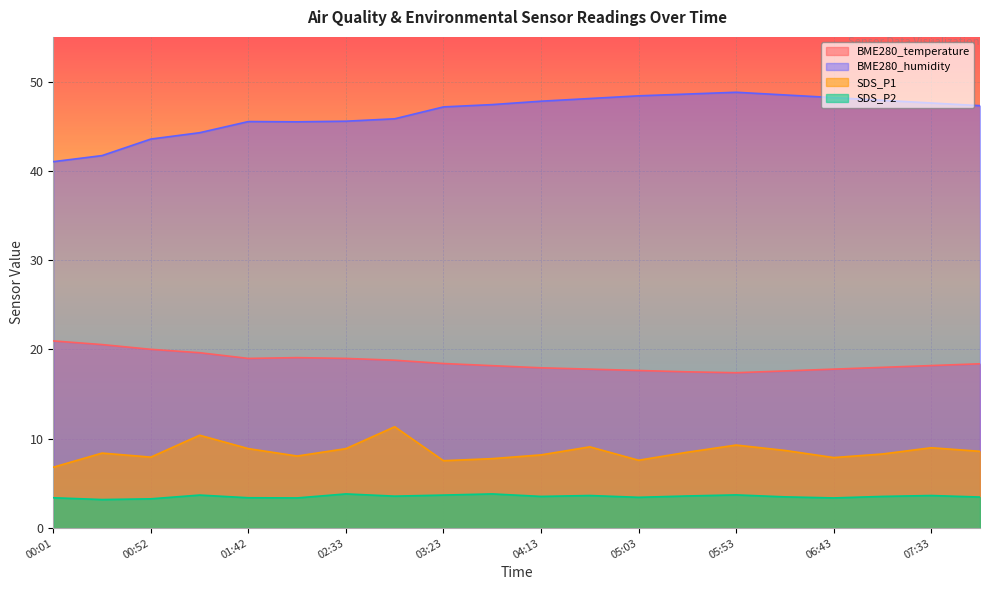

At how many categories does at least one series exceed 21?

20